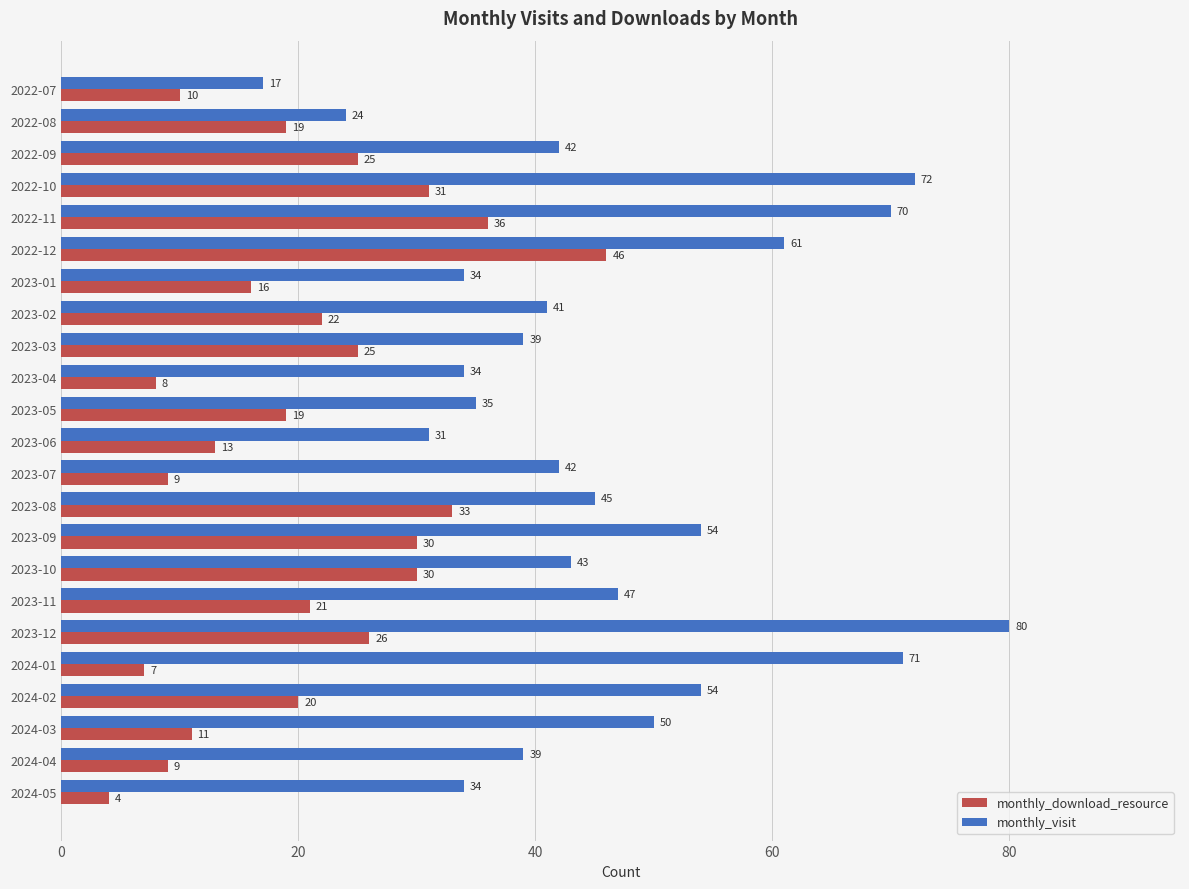

What is the smallest value displayed?

4